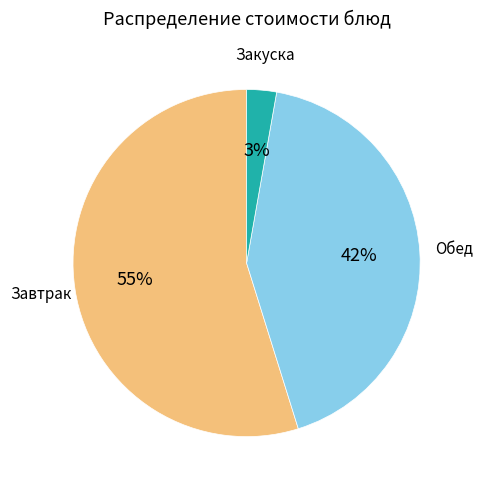

Is there any slice that represents more than half of the pie?

Yes